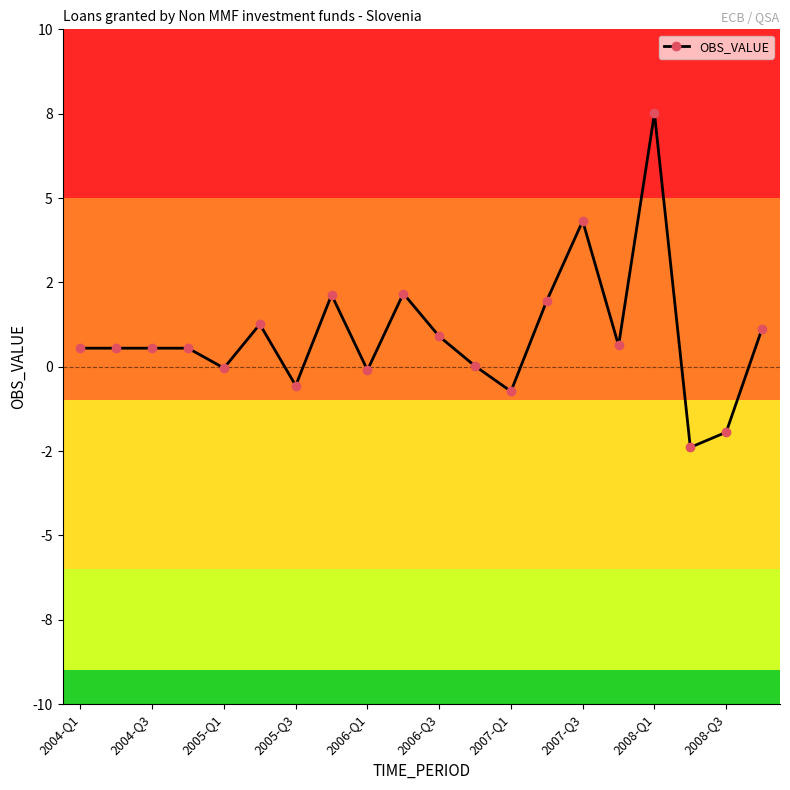

Is this an area chart (filled region under the line)?

No